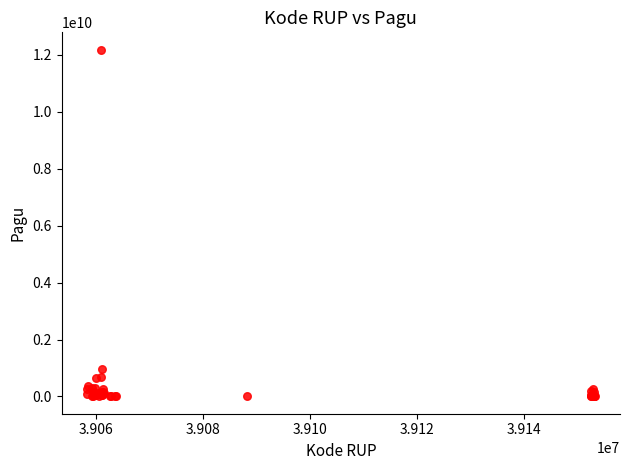

What Y value in the scatter plot is closest to 6092566000?

971640000